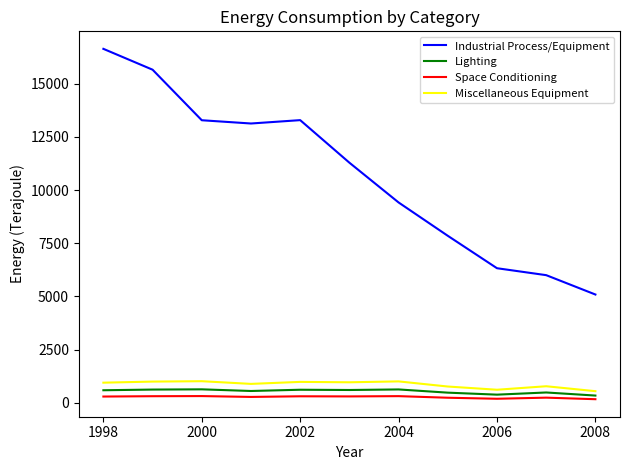

Which series has the largest total across all categories?

Industrial Process/Equipment